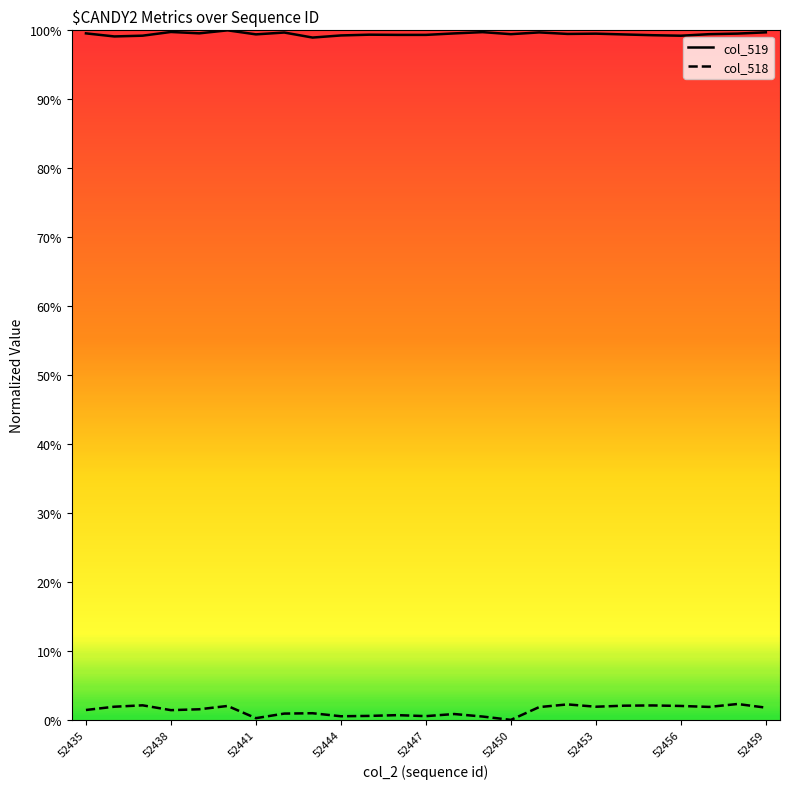

Which series has the largest total across all categories?

col_519